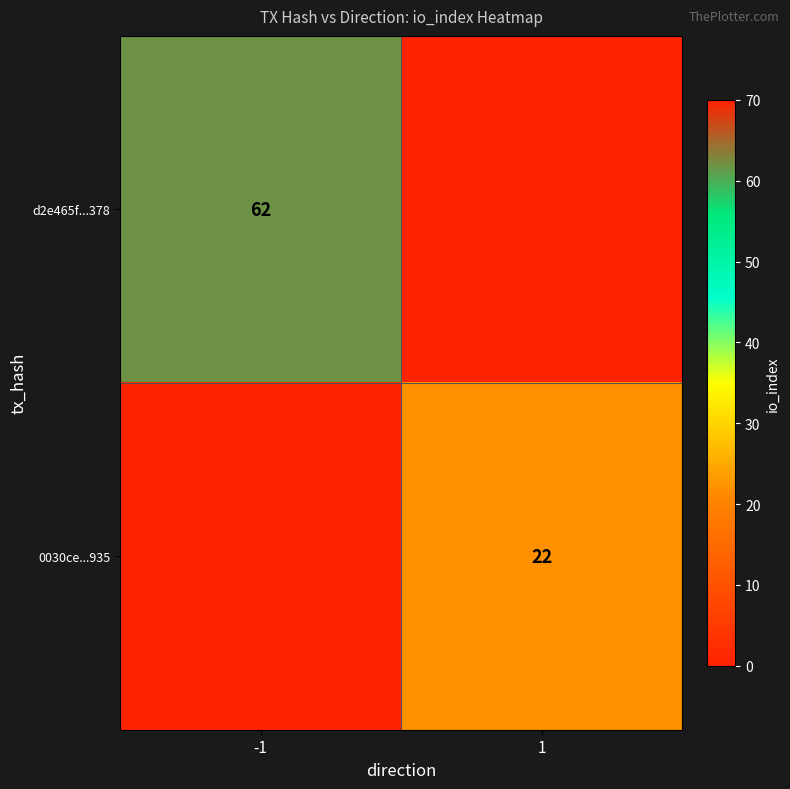

The value of 0030ce...935 at 1 is 15. True or false?

False